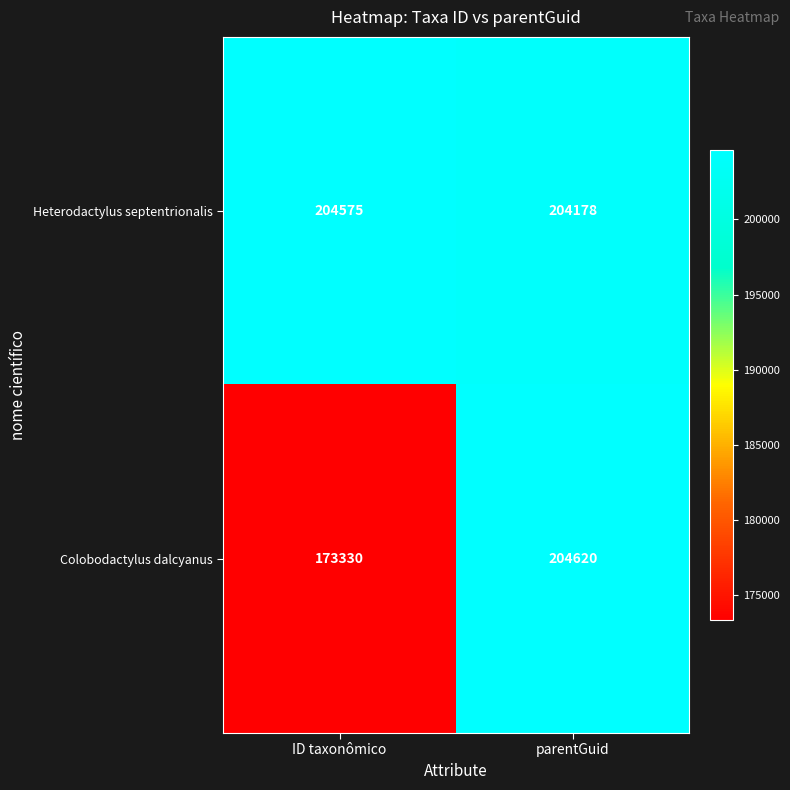

What is the highest value of the Heterodactylus septentrionalis series?

204575